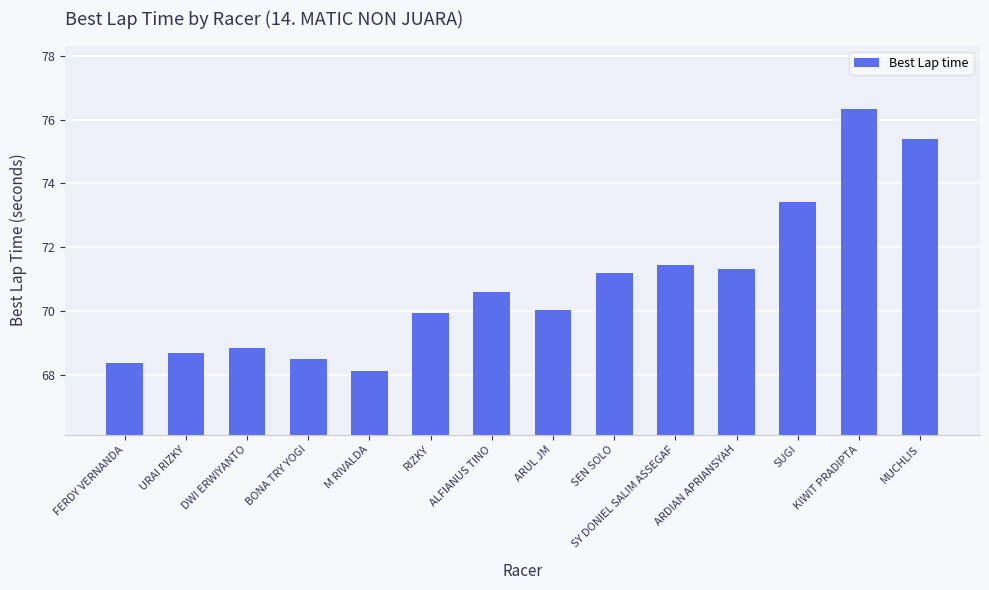

Where is the data nearest to the value 72?

SY DONIEL SALIM ASSEGAF